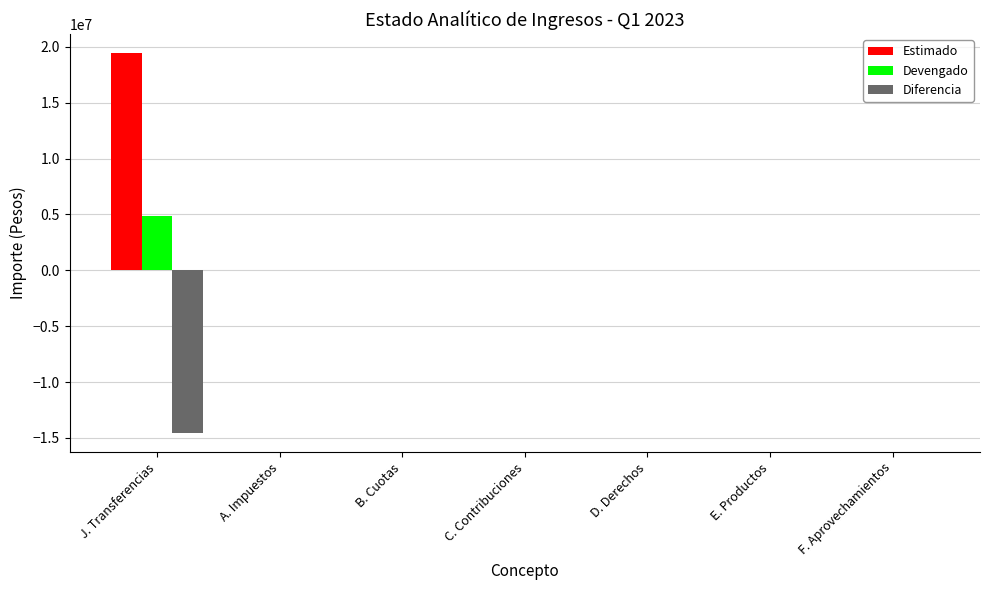

Is it true that Diferencia equals 0 at A. Impuestos?

True